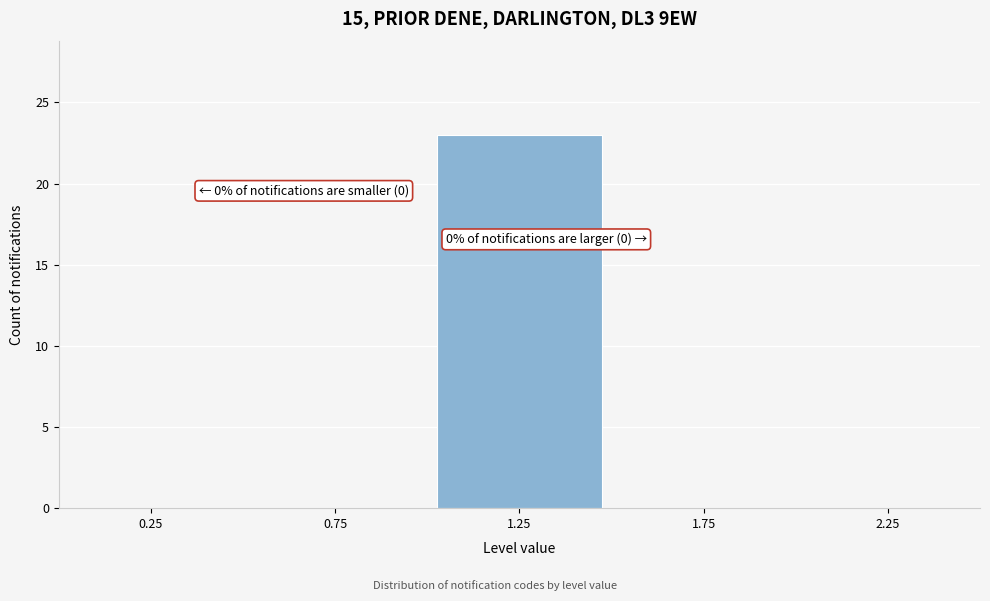

Which range on the x-axis has the tallest bar?

1.0 to 1.5